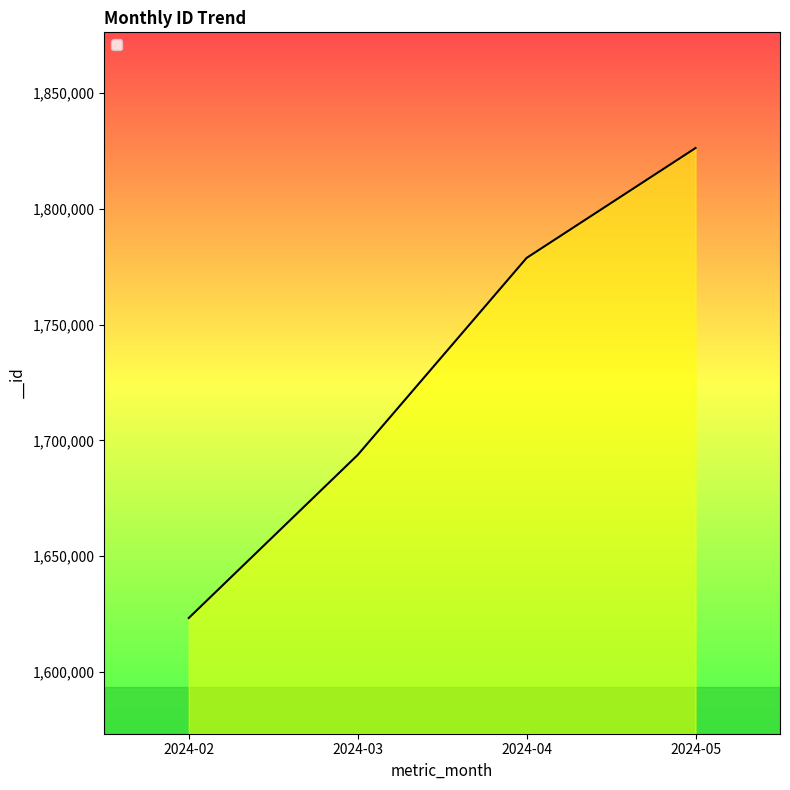

How many categories are shown in the chart?

4